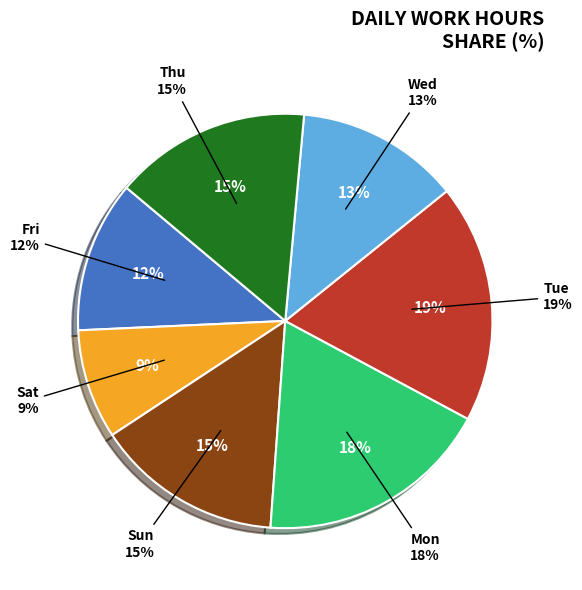

Does Thu account for over 50% of the chart?

No